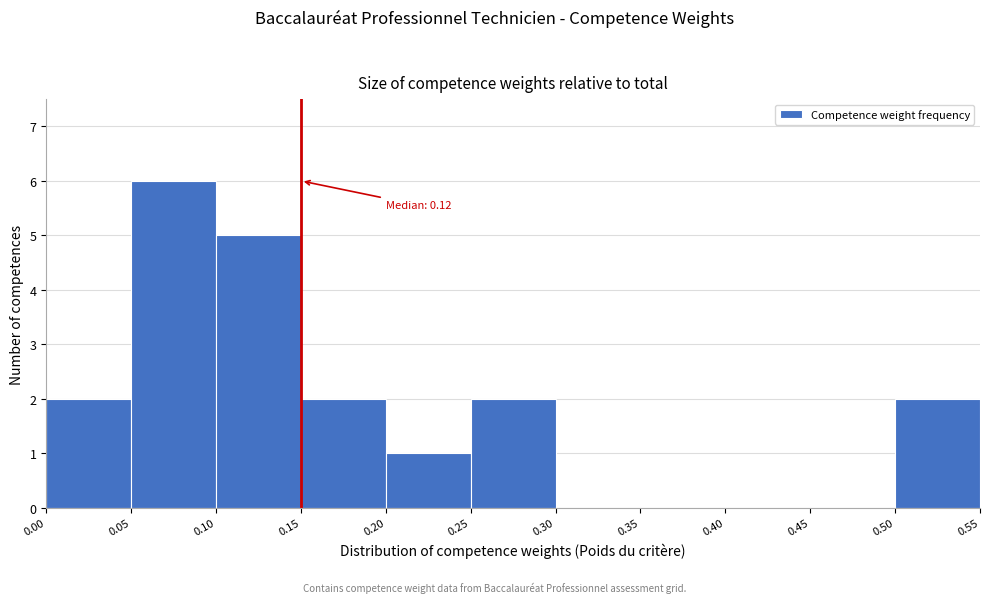

Which range on the x-axis has the tallest bar?

0.05 to 0.10